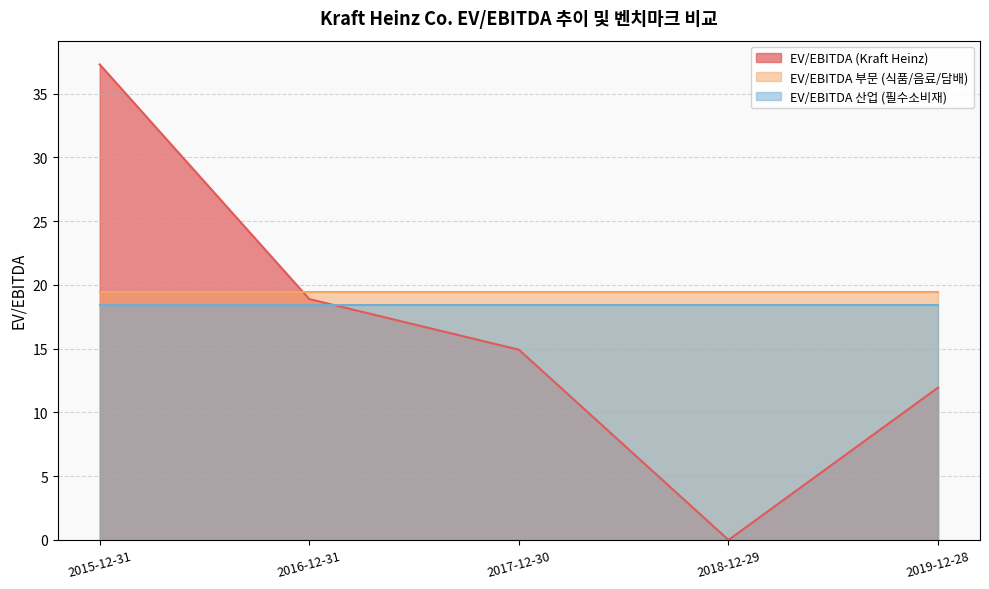

What is the highest value of the EV/EBITDA 부문 (식품/음료/담배) series?

19.4